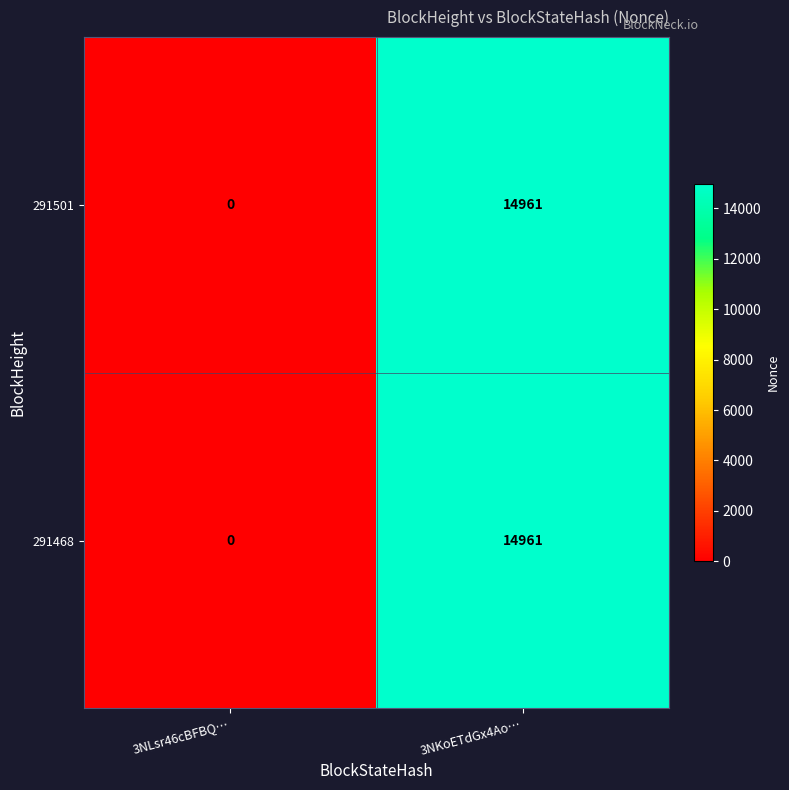

Where is 291468 nearest to the value 7480?

3NLsr46cBFBQ…